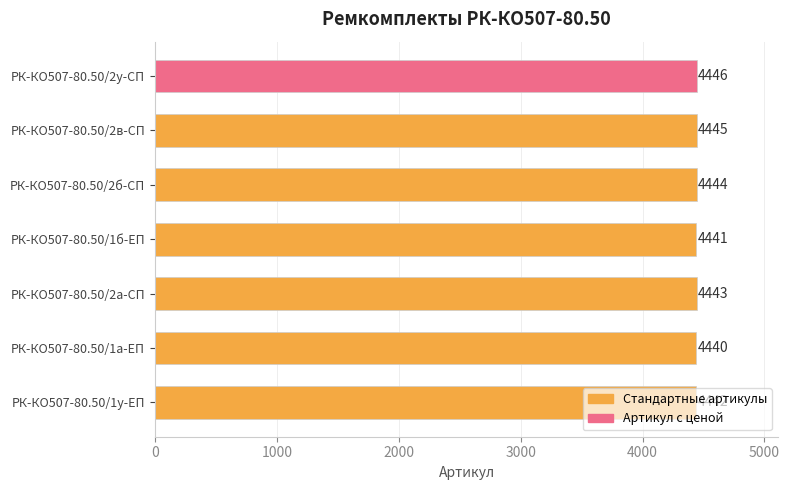

What is the approximate value at РК-КО507-80.50/1а-ЕП?

4440